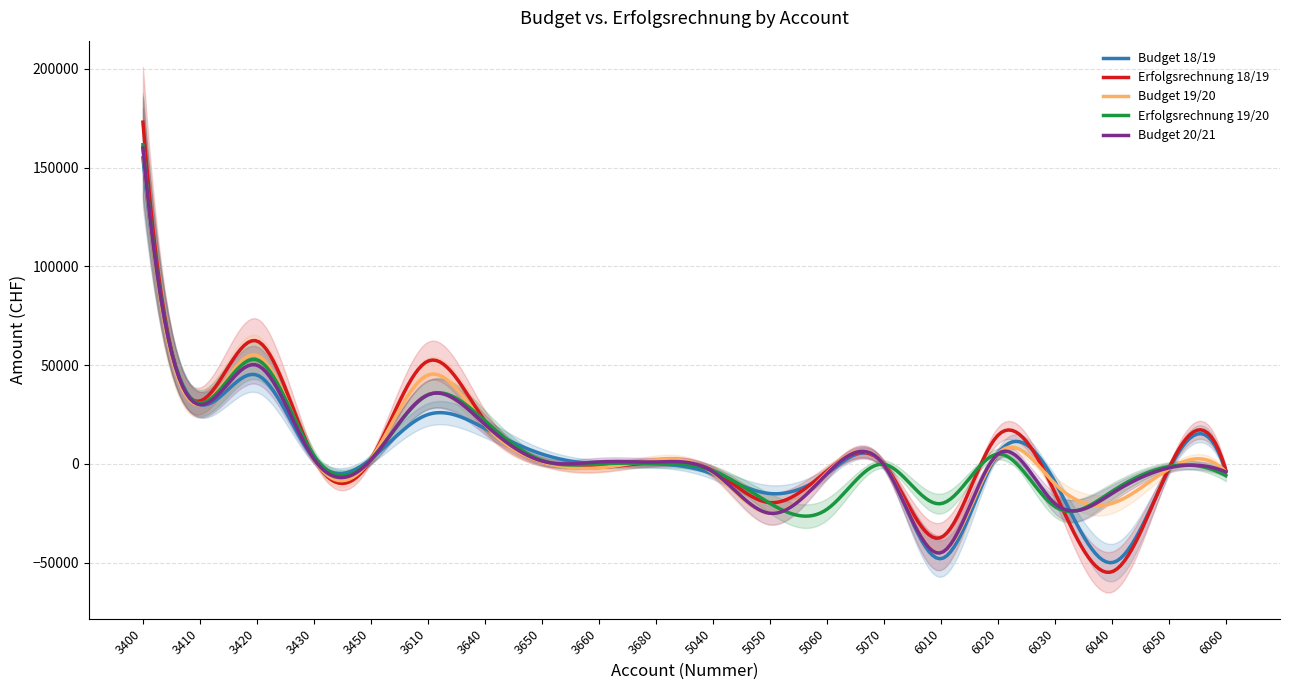

In Budget 19/20, how many points are higher than both neighbors (excluding endpoints)?

6